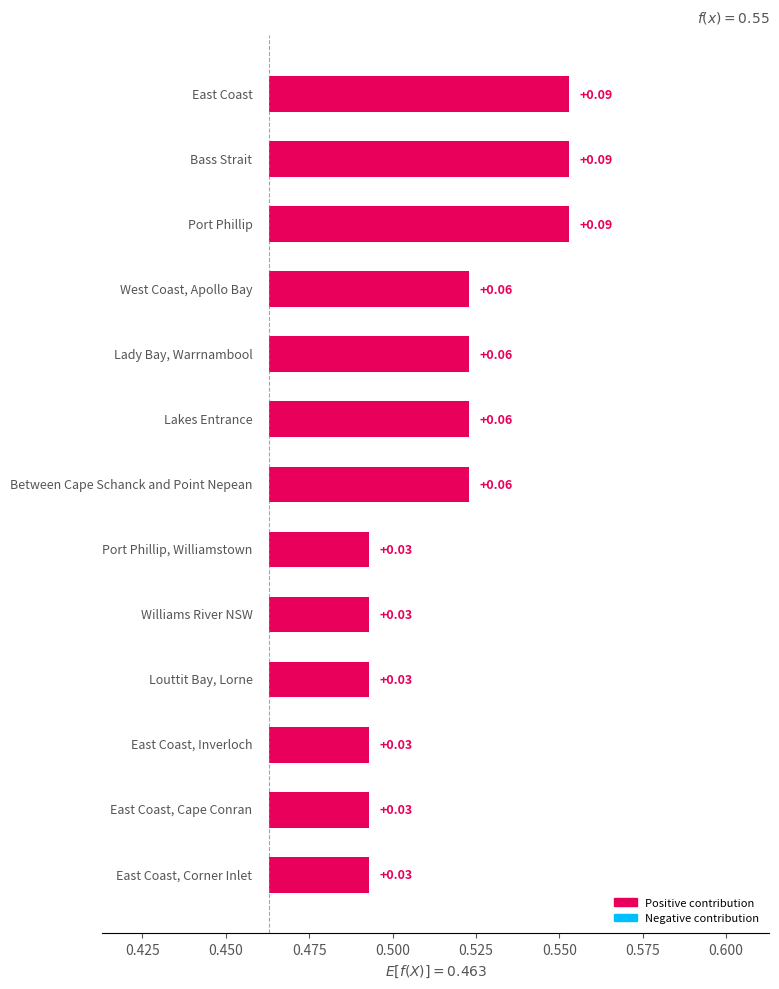

Rank the categories by value from highest to lowest.

East Coast, Bass Strait, Port Phillip, West Coast, Apollo Bay, Lady Bay, Warrnambool, Lakes Entrance, Between Cape Schanck and Point Nepean, Port Phillip, Williamstown, Williams River NSW, Louttit Bay, Lorne, East Coast, Inverloch, East Coast, Cape Conran, East Coast, Corner Inlet